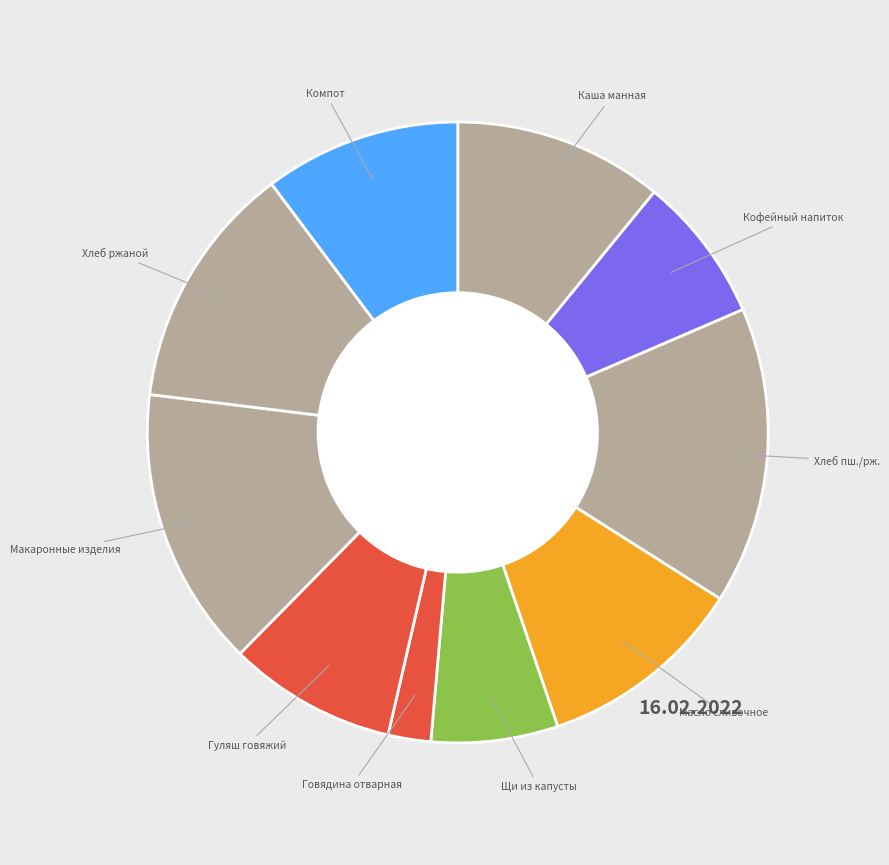

Is there a majority slice in this chart?

No